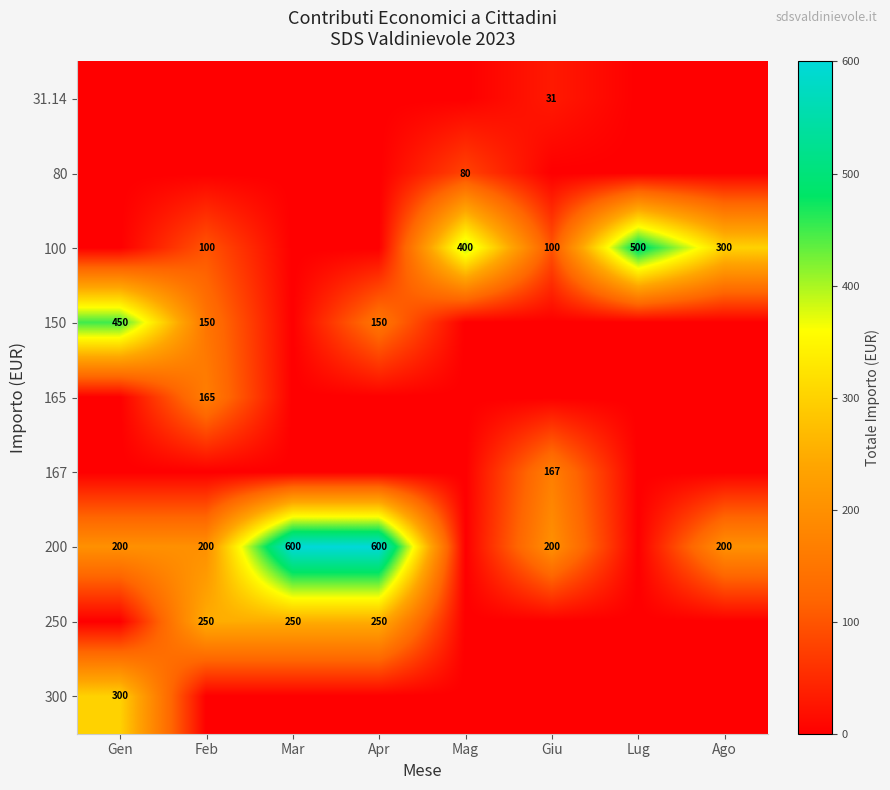

True or false: 200 has a value of 600 at Apr.

True